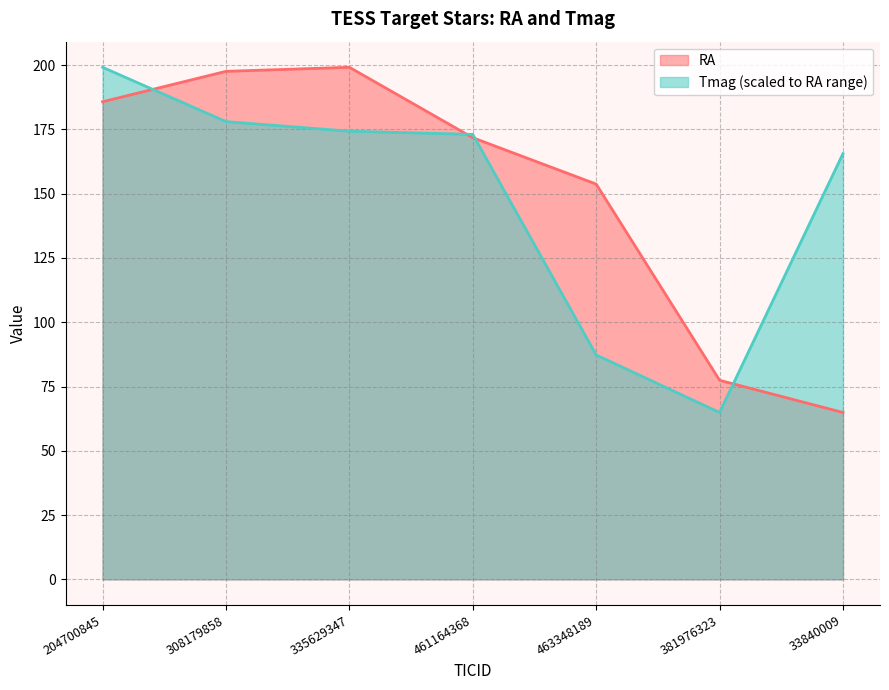

Reading left to right, what are all the values shown in this chart?

RA: 204700845=185.8	308179858=197.6	335629347=199.2	461164368=171.8	463348189=153.7	381976323=77.4	33840009=64.9
Tmag: 204700845=199.2	308179858=178.0	335629347=174.3	461164368=173.1	463348189=87.3	381976323=64.9	33840009=165.6